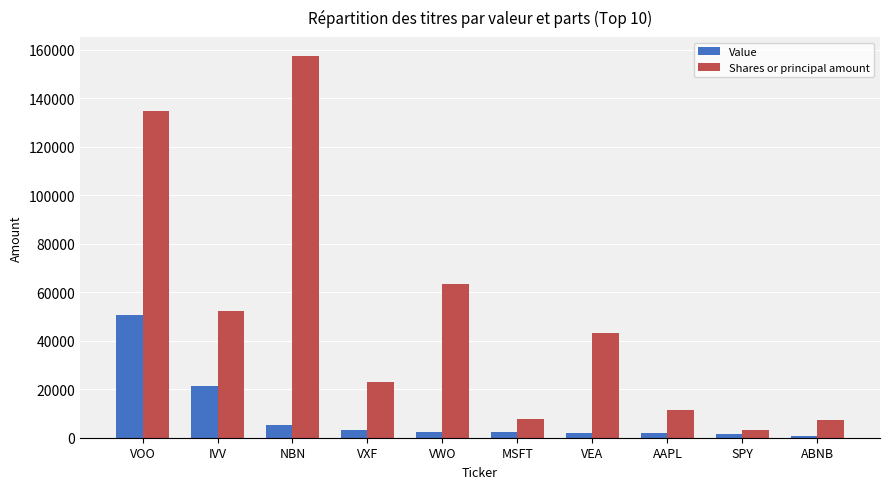

What is the smallest value displayed?

911